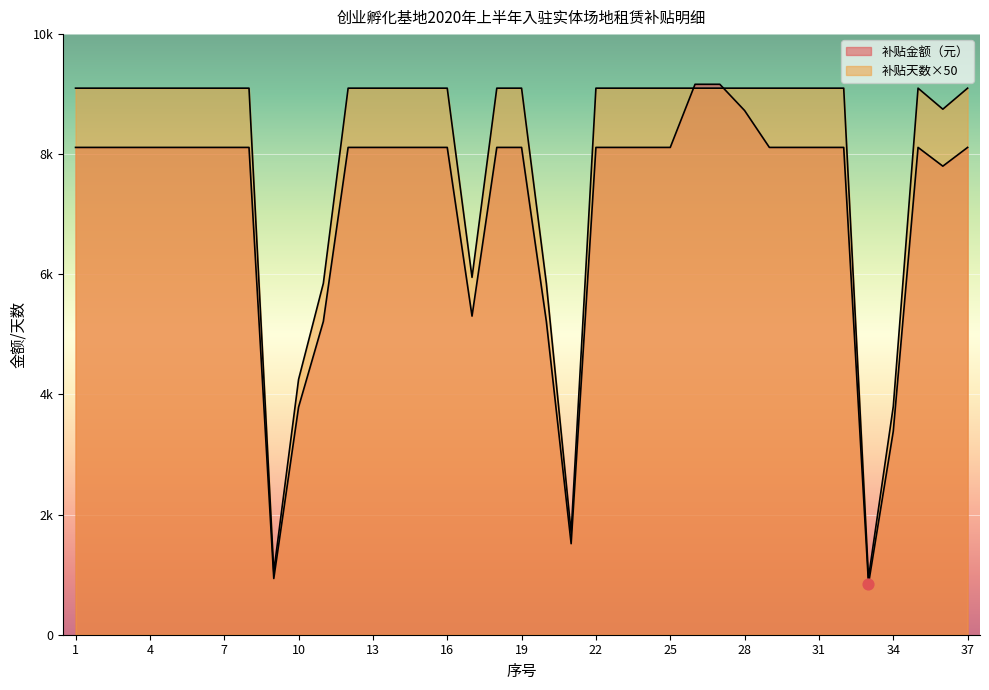

At which category is the sum across all series the highest?

26